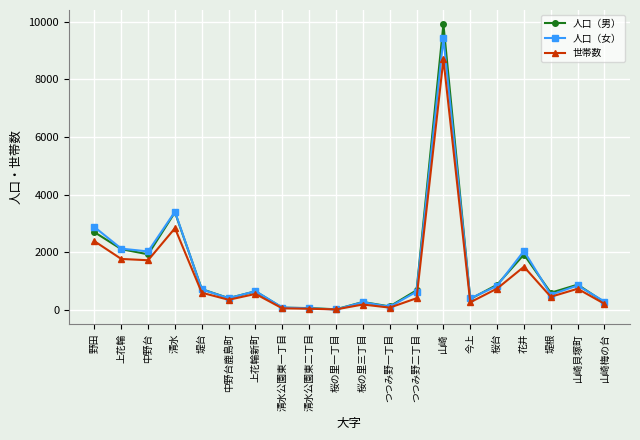

Is the value of 人口（女） at 今上 greater than the value of 人口（男） at つつみ野二丁目?

No